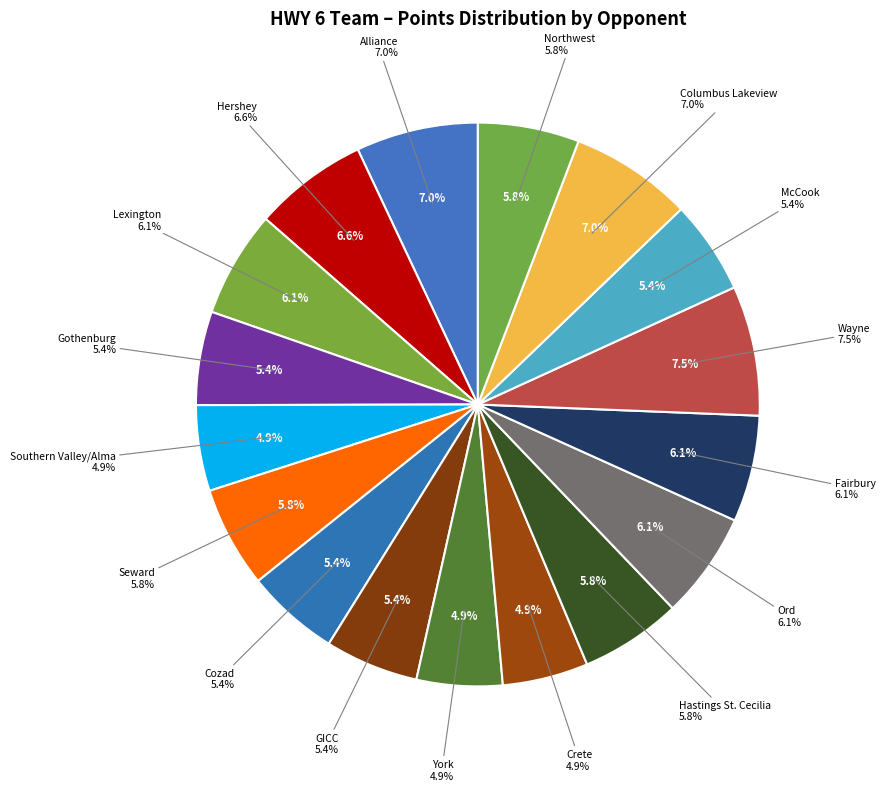

Does Hastings St. Cecilia represent more than half of the total?

No